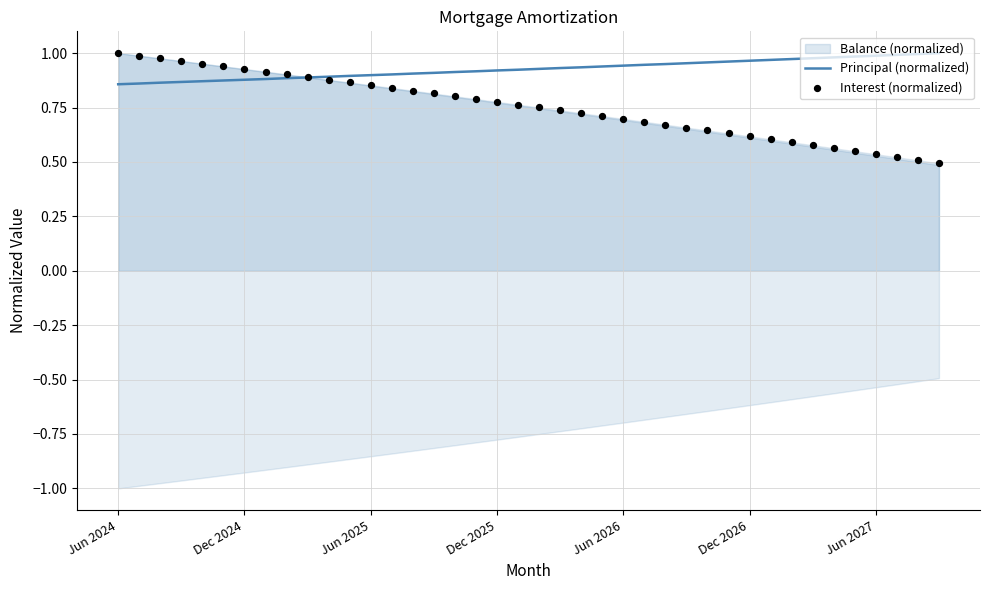

Which series has the largest total across all categories?

Principal (normalized)